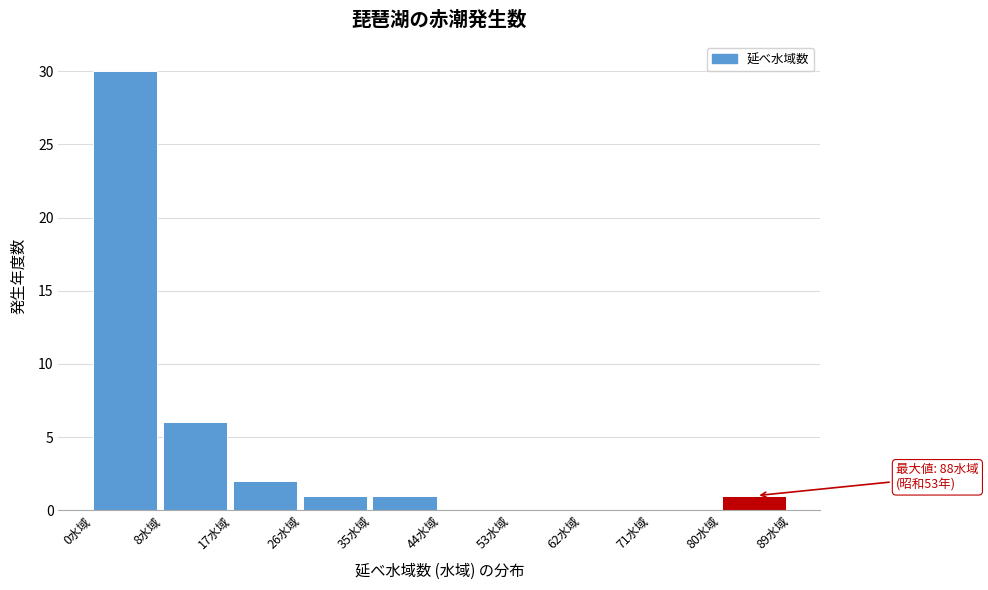

Over which range of the x-axis is the bar tallest?

0.0 to 8.9